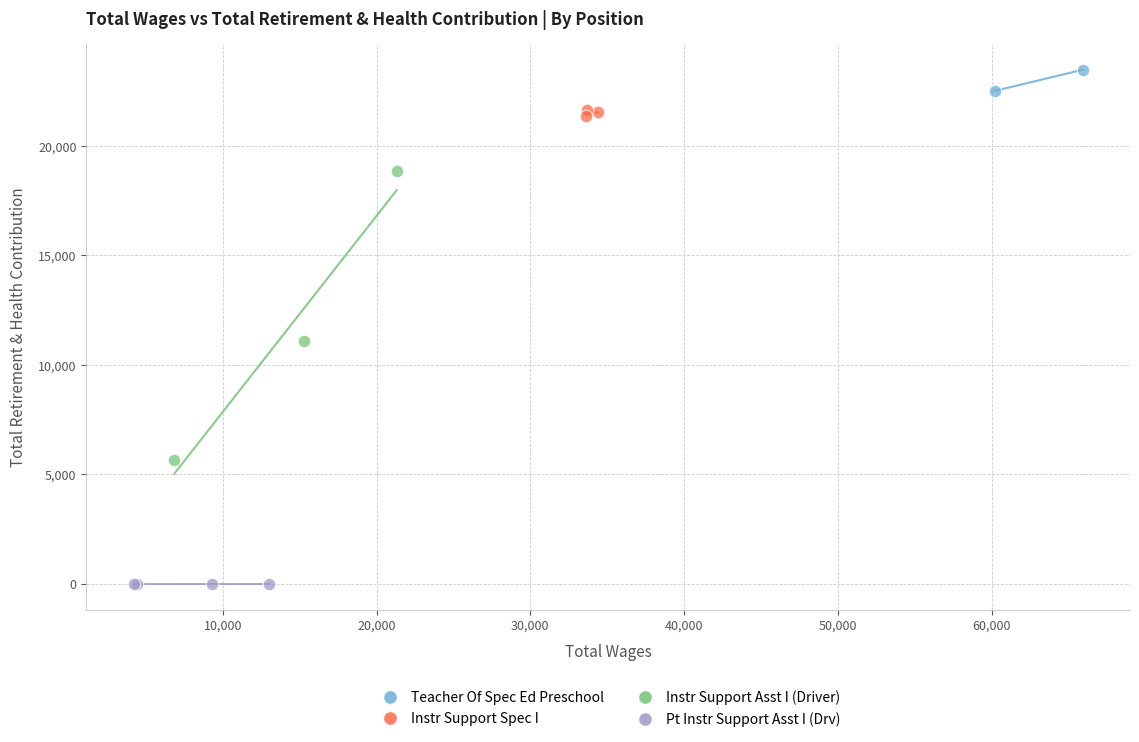

What are all the series names shown in the legend?

Teacher Of Spec Ed Preschool, Instr Support Spec I, Instr Support Asst I (Driver), Pt Instr Support Asst I (Drv)